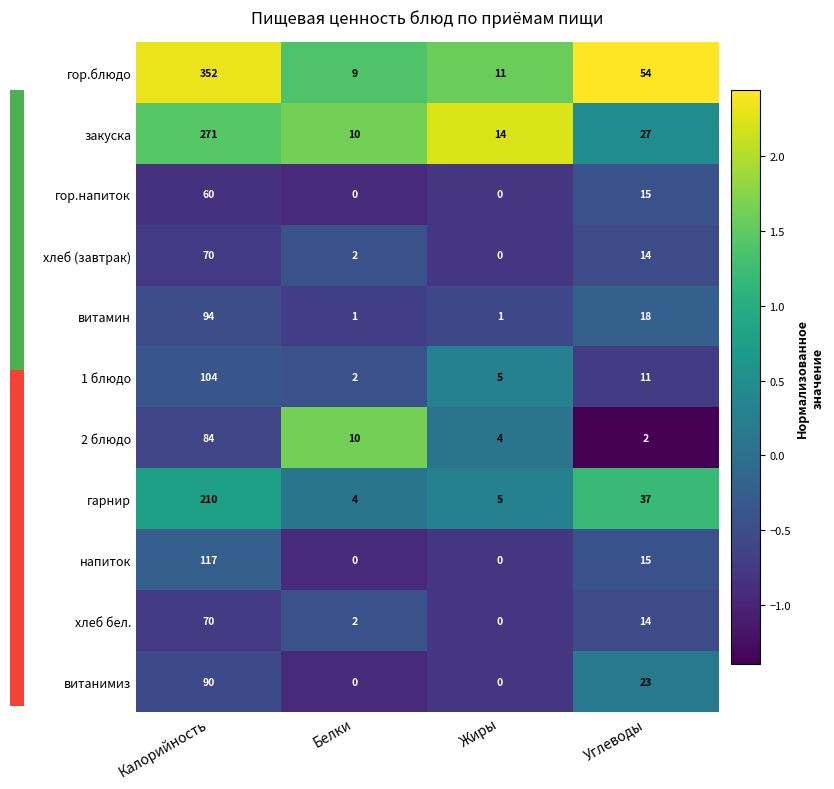

What is the spread (max minus min) of values at Калорийность?

292